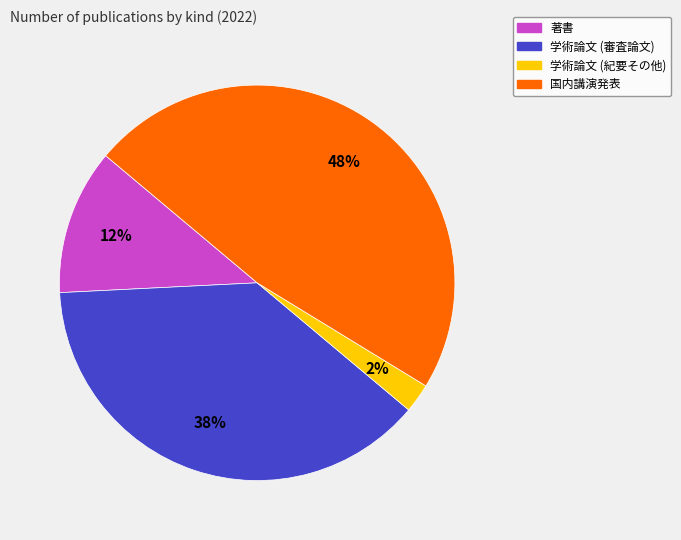

Rank the categories by value from highest to lowest.

国内講演発表, 学術論文 (審査論文), 著書, 学術論文 (紀要その他)